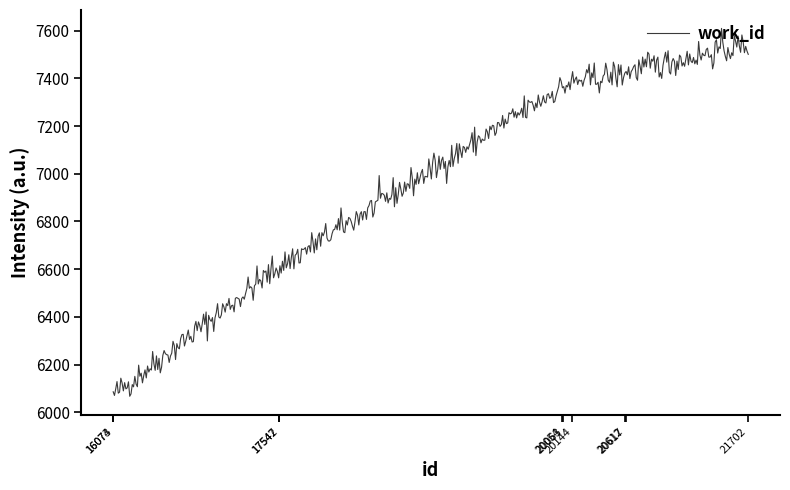

What is the maximum value shown in the chart?

7609.3